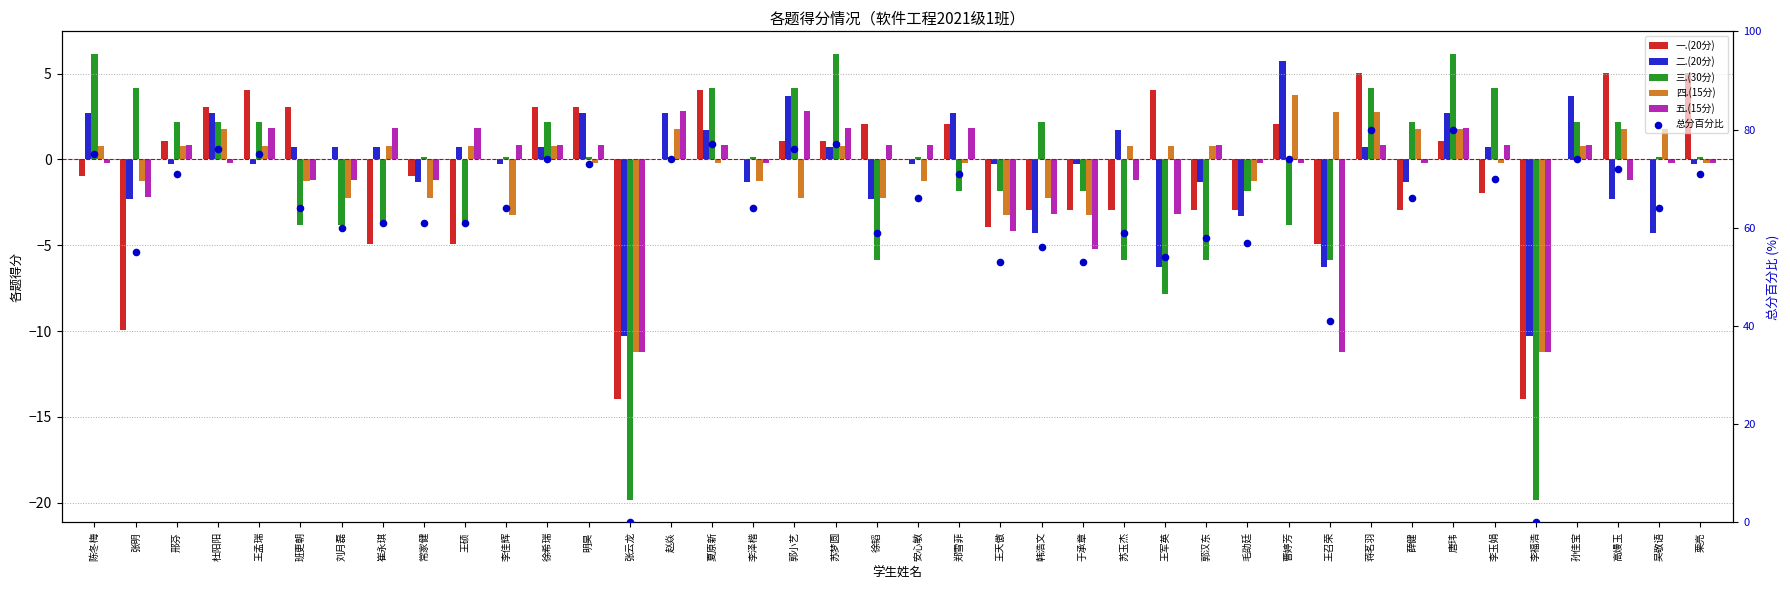

Which series has the largest total across all categories?

总分百分比